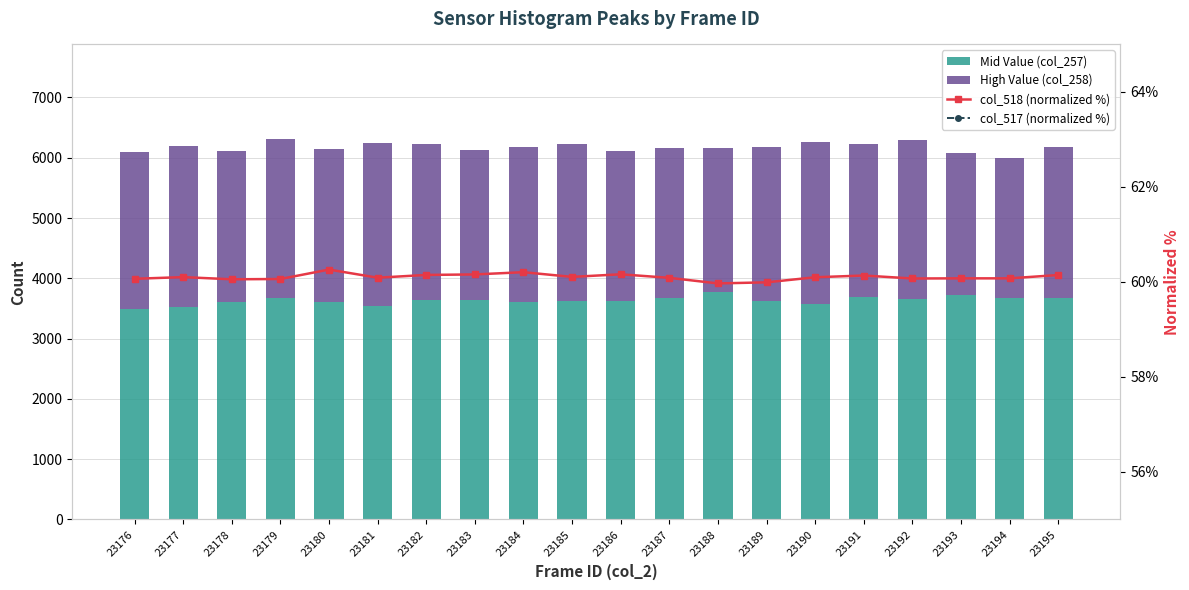

Count the col_517 (normalized %) values in the range 38 to 39.

20